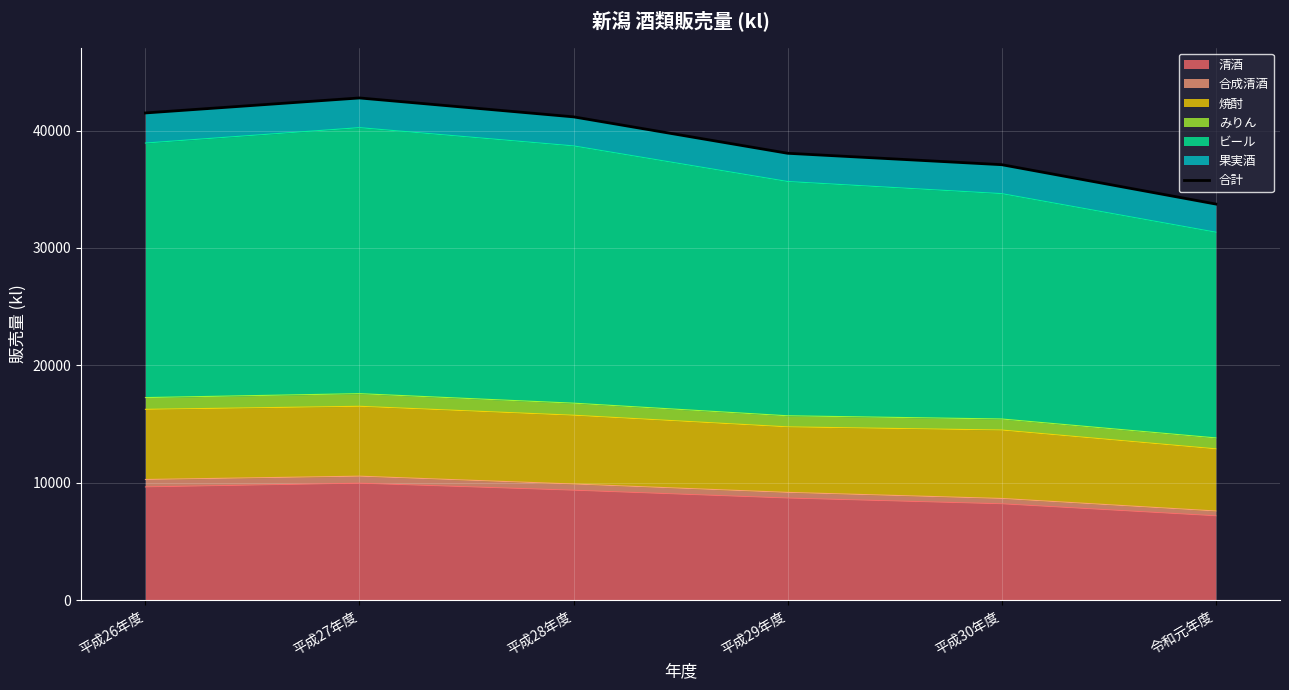

Is it true that the value at 平成26年度 is 25129?

False